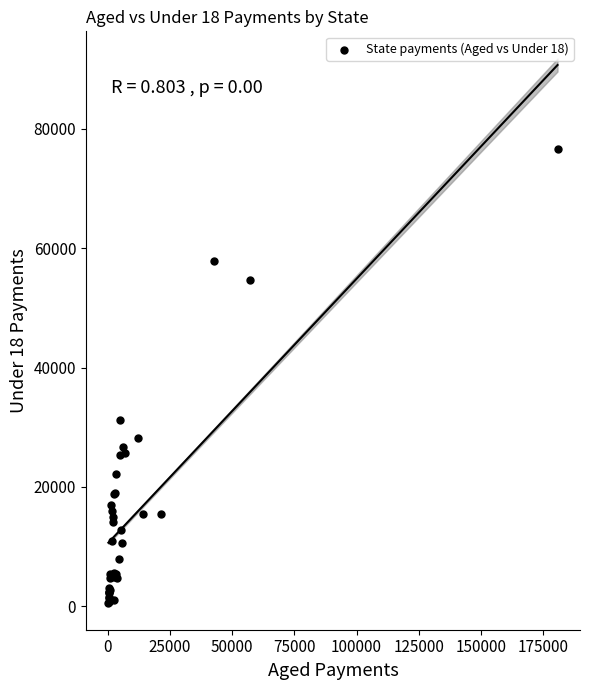

What Y value in the scatter plot is closest to 38601?

31278